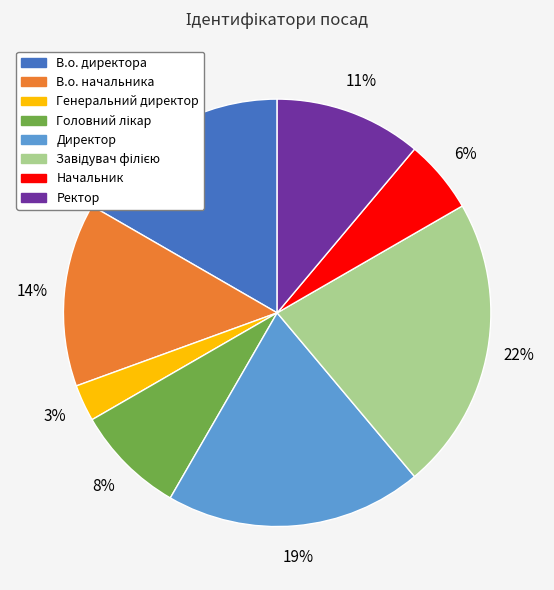

Which category has the smallest portion of the pie?

Генеральний директор